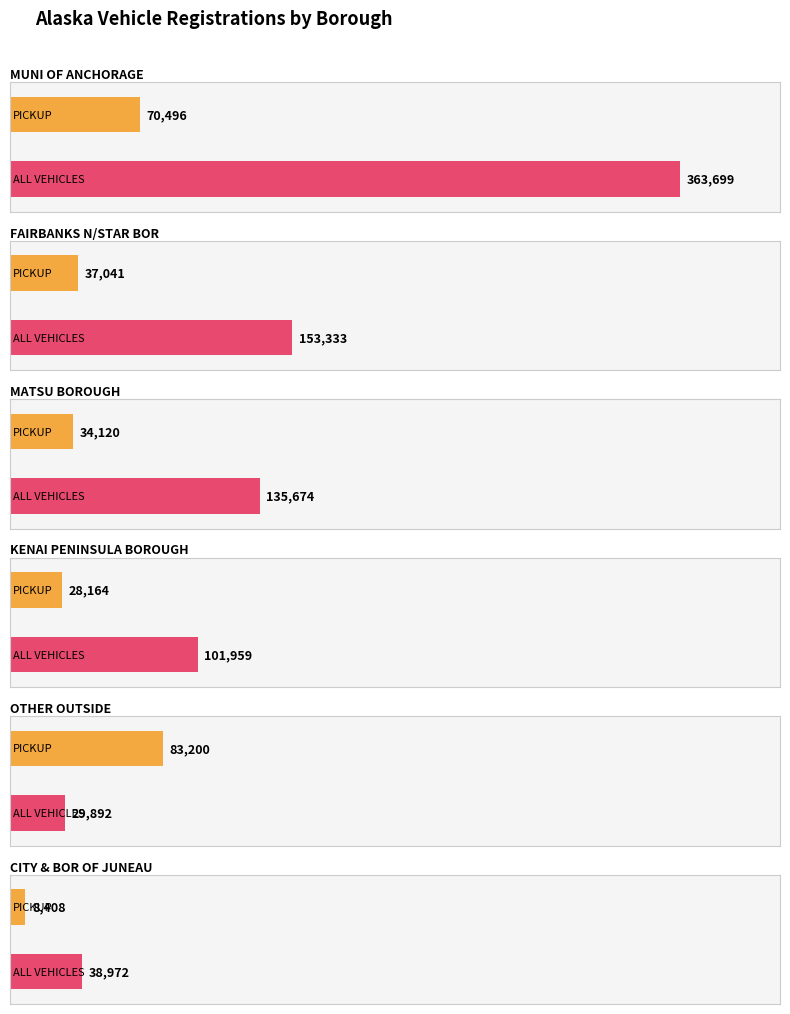

Rank the series at KENAI PENINSULA BOROUGH from lowest to highest value.

PICKUP, ALL VEHICLES